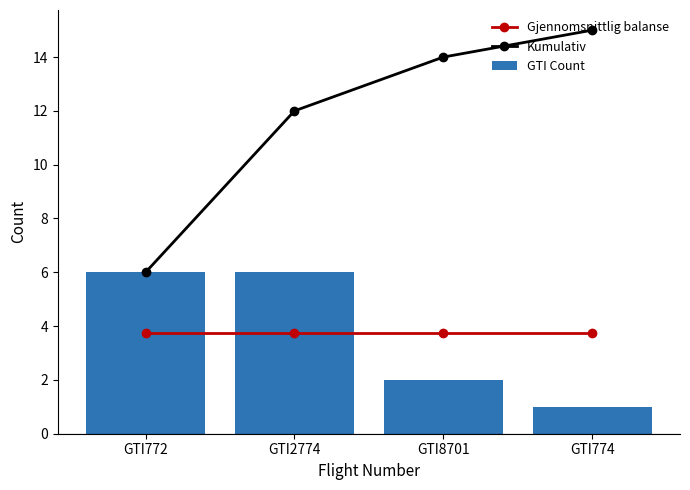

Reading left to right, extract all data points from this chart.

Gjennomsnittlig balanse: GTI772=3.8	GTI2774=3.8	GTI8701=3.8	GTI774=3.8
Kumulativ: GTI772=6.0	GTI2774=12.0	GTI8701=14.0	GTI774=15.0
GTI Count: GTI772=6.0	GTI2774=6.0	GTI8701=2.0	GTI774=1.0